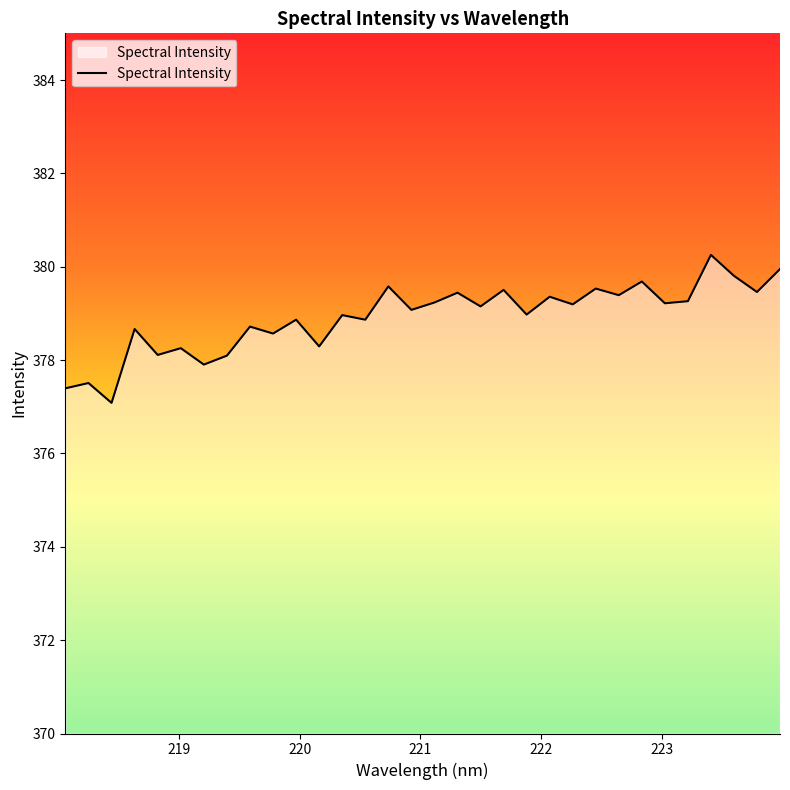

What is the difference between the maximum and minimum values?

3.2